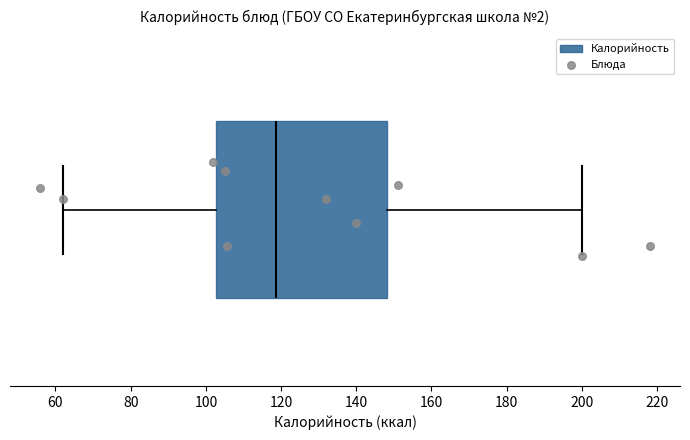

Transcribe this box plot: give where the median line is, the range the box spans, and where the two whiskers end, as read against the x-axis. The values are not printed on the chart, so give them approximately, as read against the axis.

median 118, box 102 to 148, whiskers 62 to 200